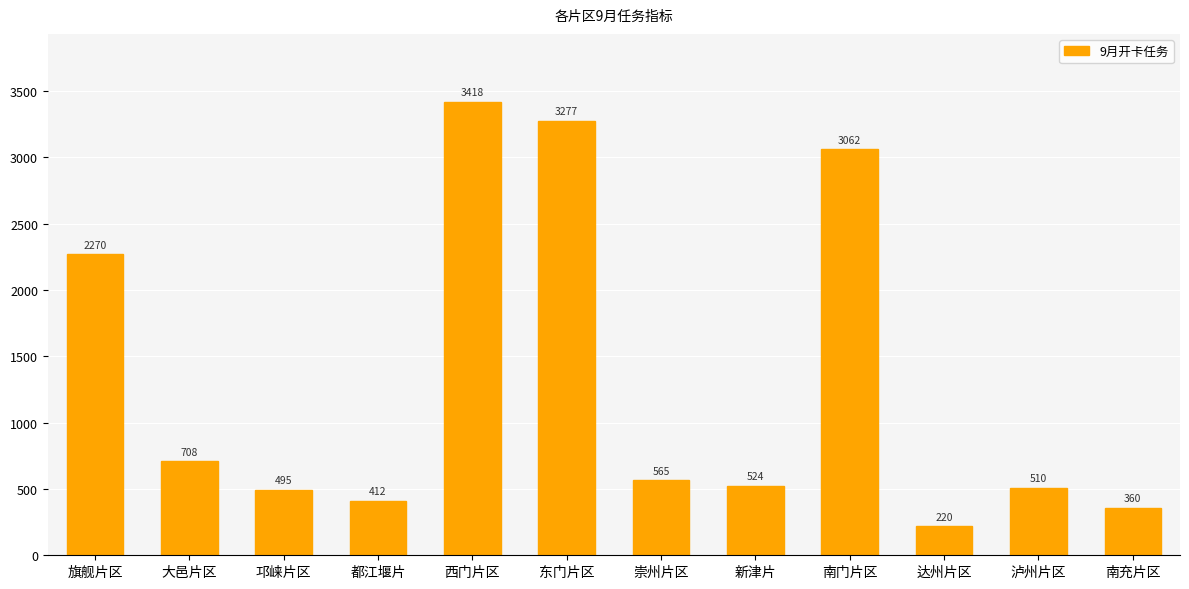

Rank the categories by value from lowest to highest.

达州片区, 南充片区, 都江堰片, 邛崃片区, 泸州片区, 新津片, 崇州片区, 大邑片区, 旗舰片区, 南门片区, 东门片区, 西门片区